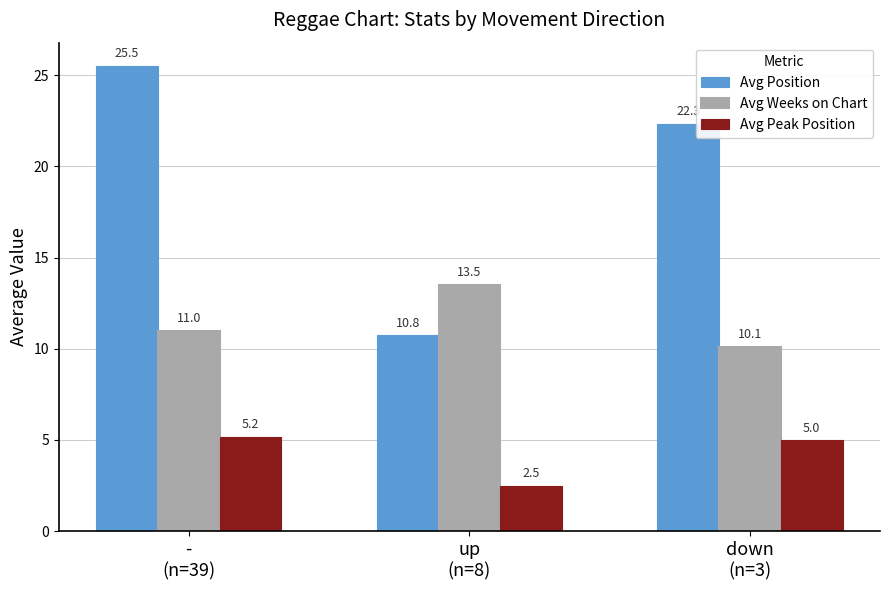

At which label does Avg Position first exceed 22?

-
(n=39)